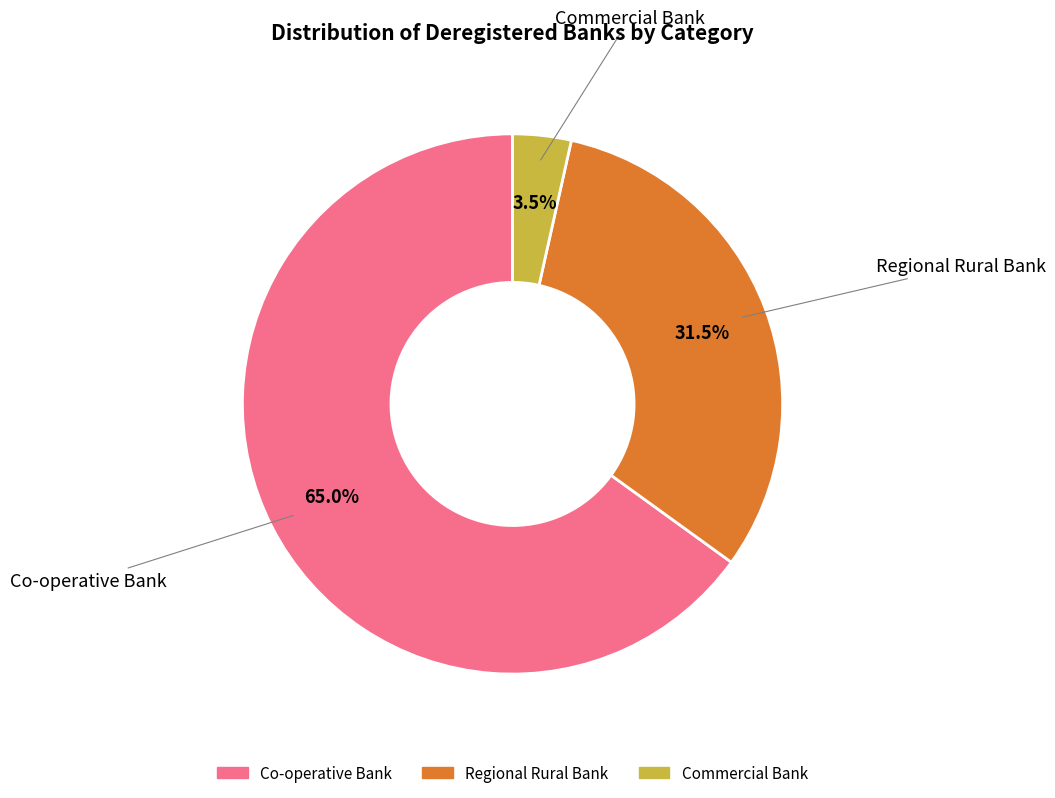

Between Commercial Bank and Regional Rural Bank, which is larger?

Regional Rural Bank